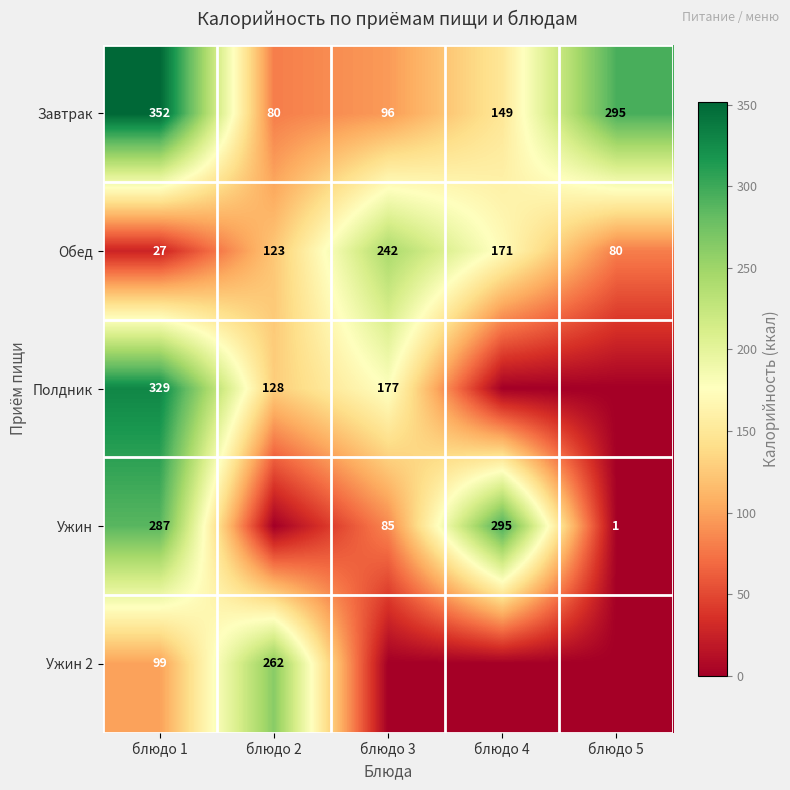

The Обед series shows 27 at блюдо 1. True or false?

True